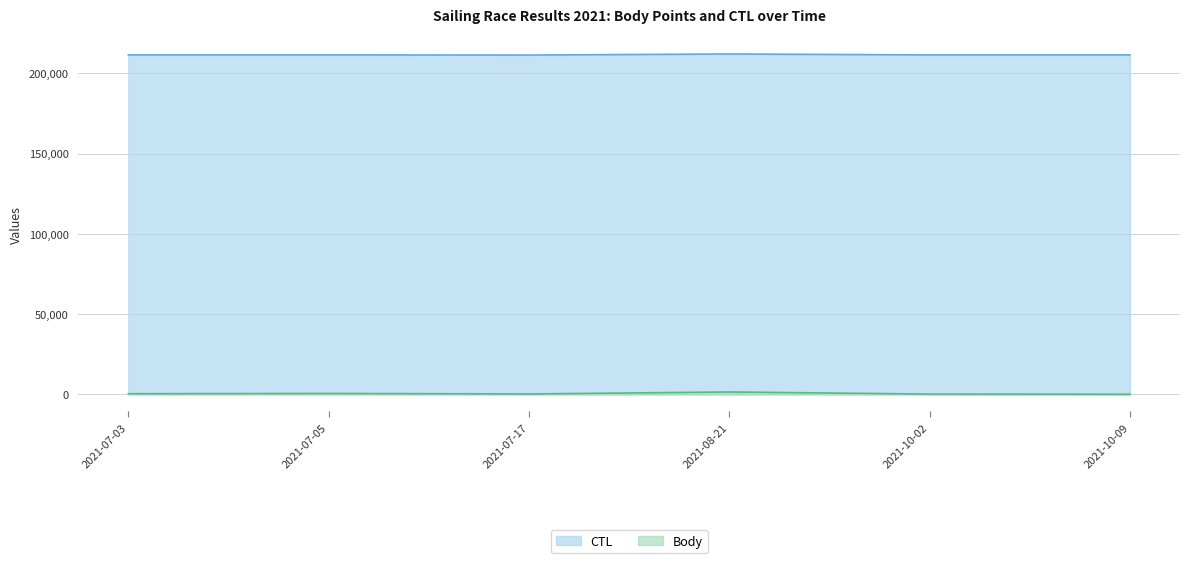

Between 2021-07-17 and 2021-10-09, which is larger?

2021-07-17